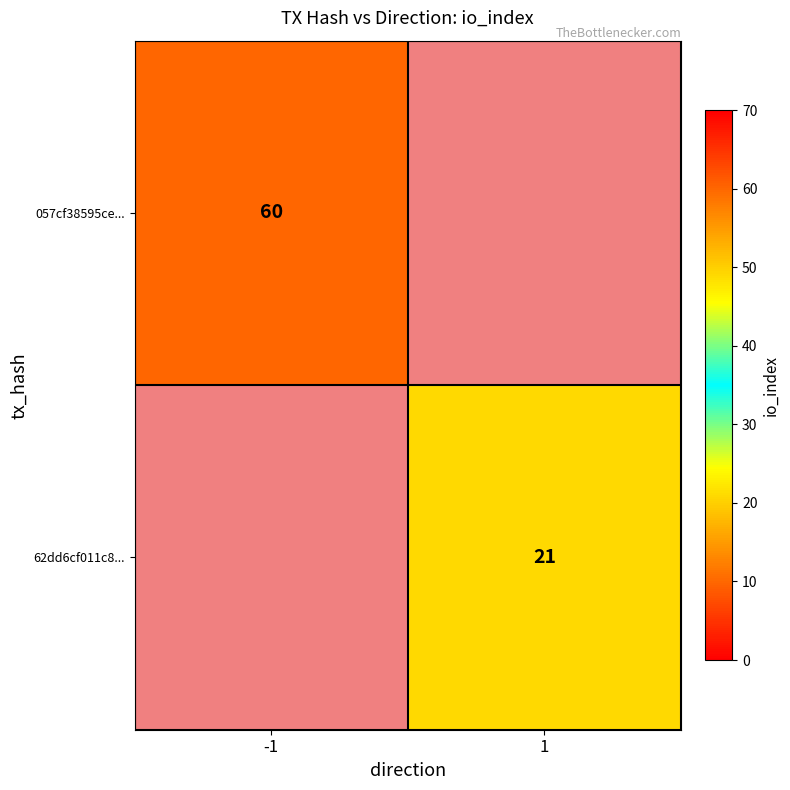

Is it true that 62dd6cf011c8... equals 21 at 1?

True